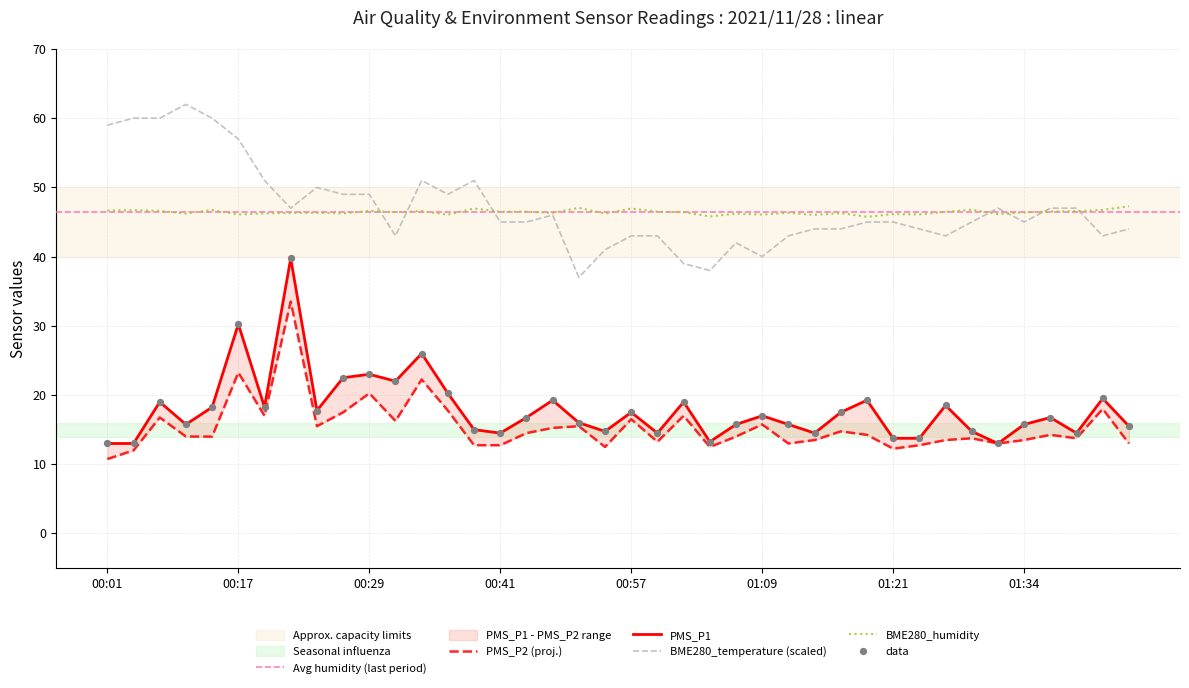

What is the minimum value for BME280_temperature (scaled)?

37.0